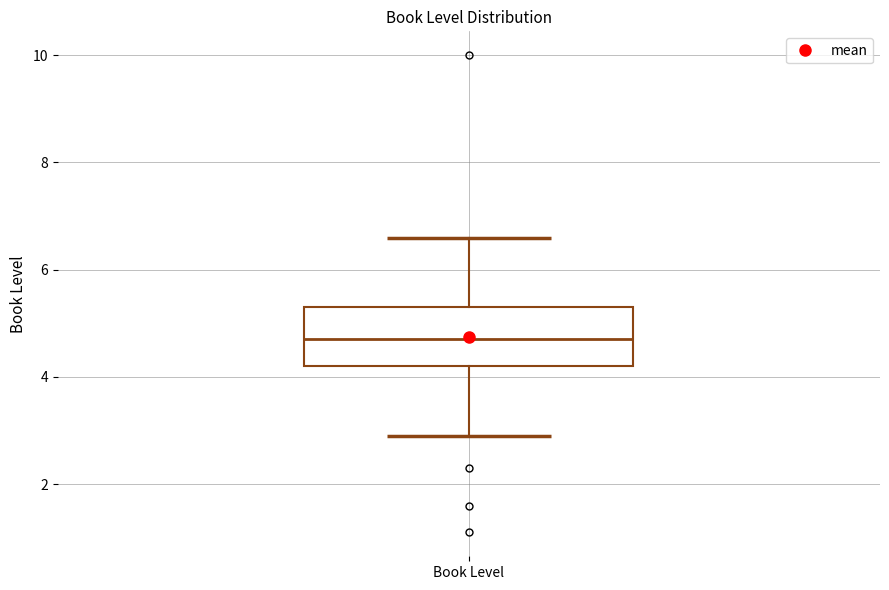

Where does the upper whisker of the box for Book Level end on the y-axis? The values are not printed on the chart, so give them approximately, as read against the axis.

6.6